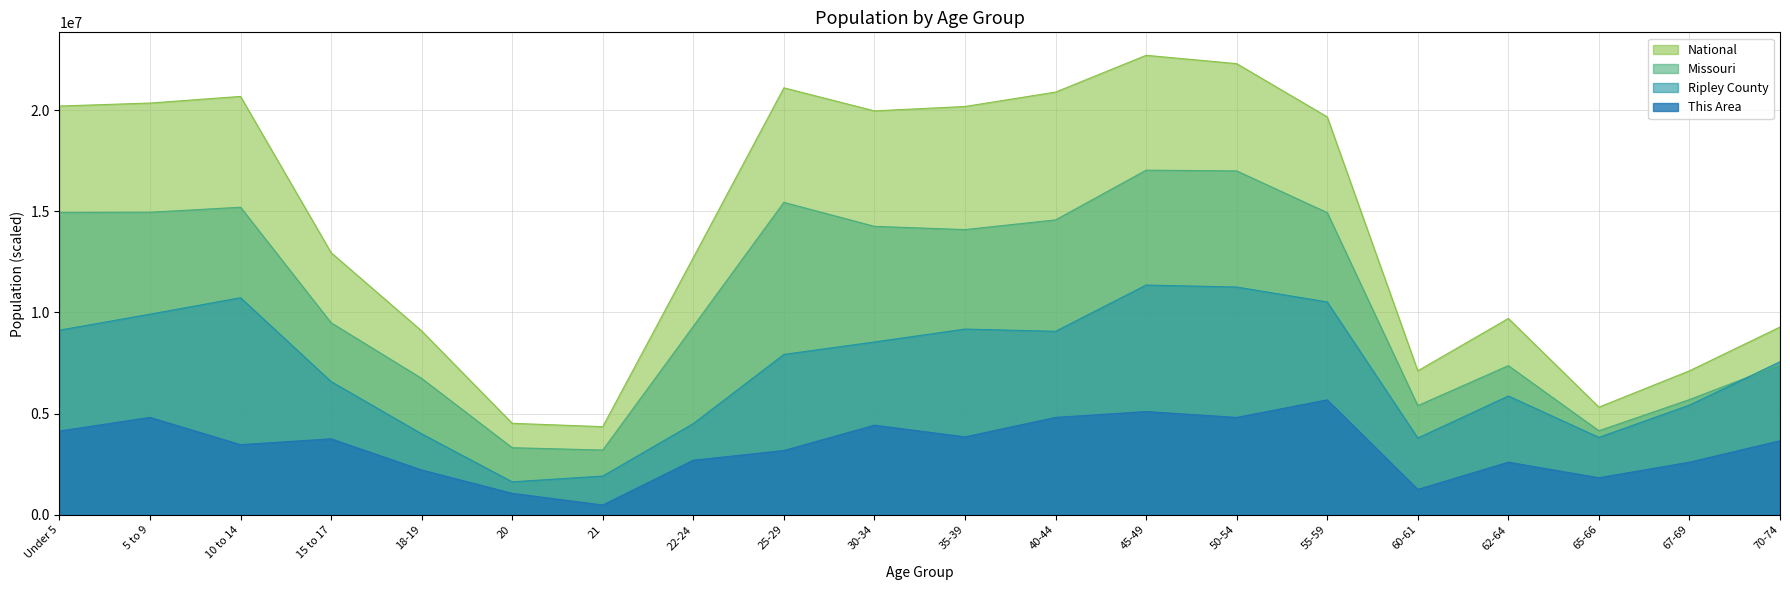

Which series has the largest total across all categories?

National